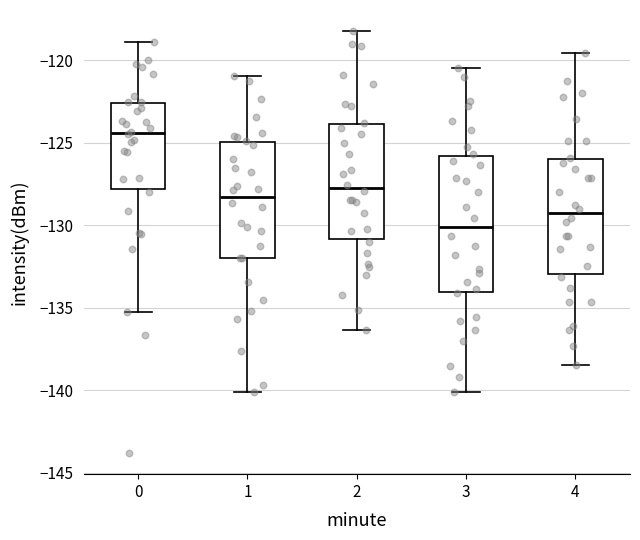

Reading left to right, read every box against the y-axis: the position of its median line, the range the box covers, and the ends of its whiskers. The values are not printed on the chart, so give them approximately, as read against the axis.

0: median -124.5, box -128.0 to -122.5, whiskers -135.5 to -119.0
1: median -128.5, box -132.0 to -125.0, whiskers -140.0 to -121.0
2: median -127.5, box -131.0 to -124.0, whiskers -136.5 to -118.0
3: median -130.0, box -134.0 to -126.0, whiskers -140.0 to -120.5
4: median -129.5, box -133.0 to -126.0, whiskers -138.5 to -119.5